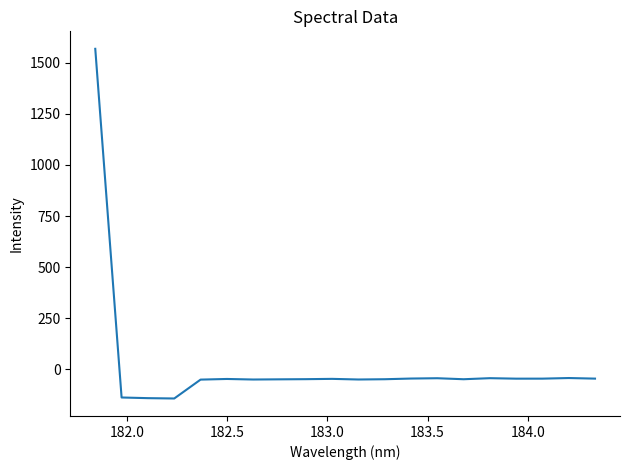

Does the chart have visible grid lines?

No